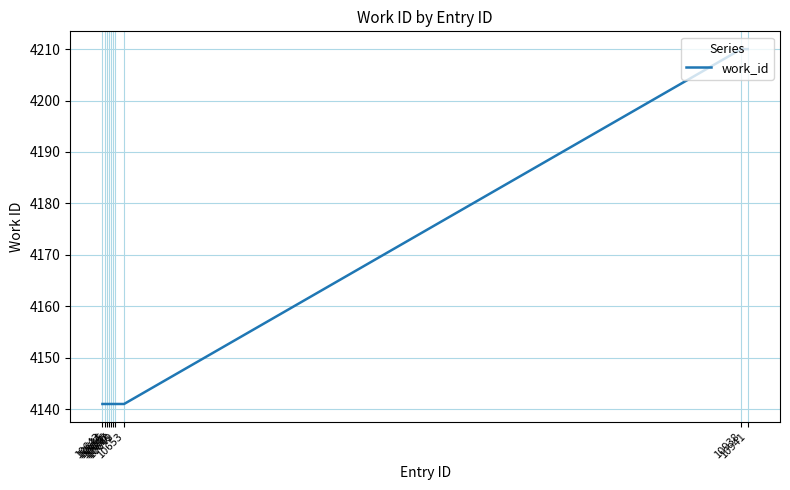

What is the difference between the maximum and minimum values?

69